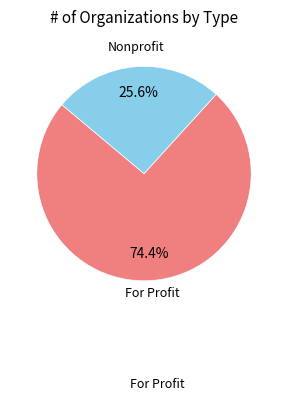

What is the largest slice in the pie chart?

For Profit